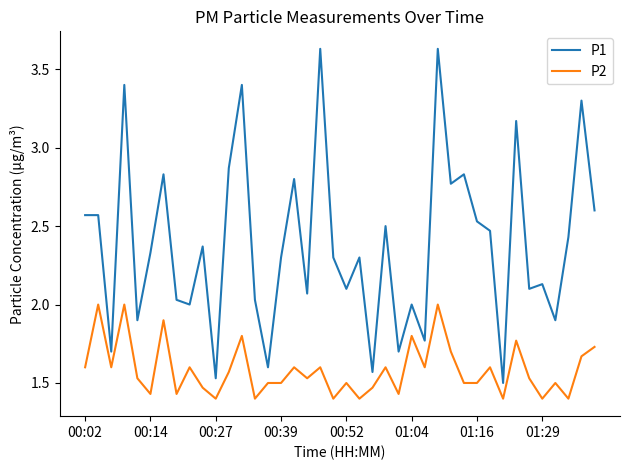

Which series has the largest total across all categories?

P1